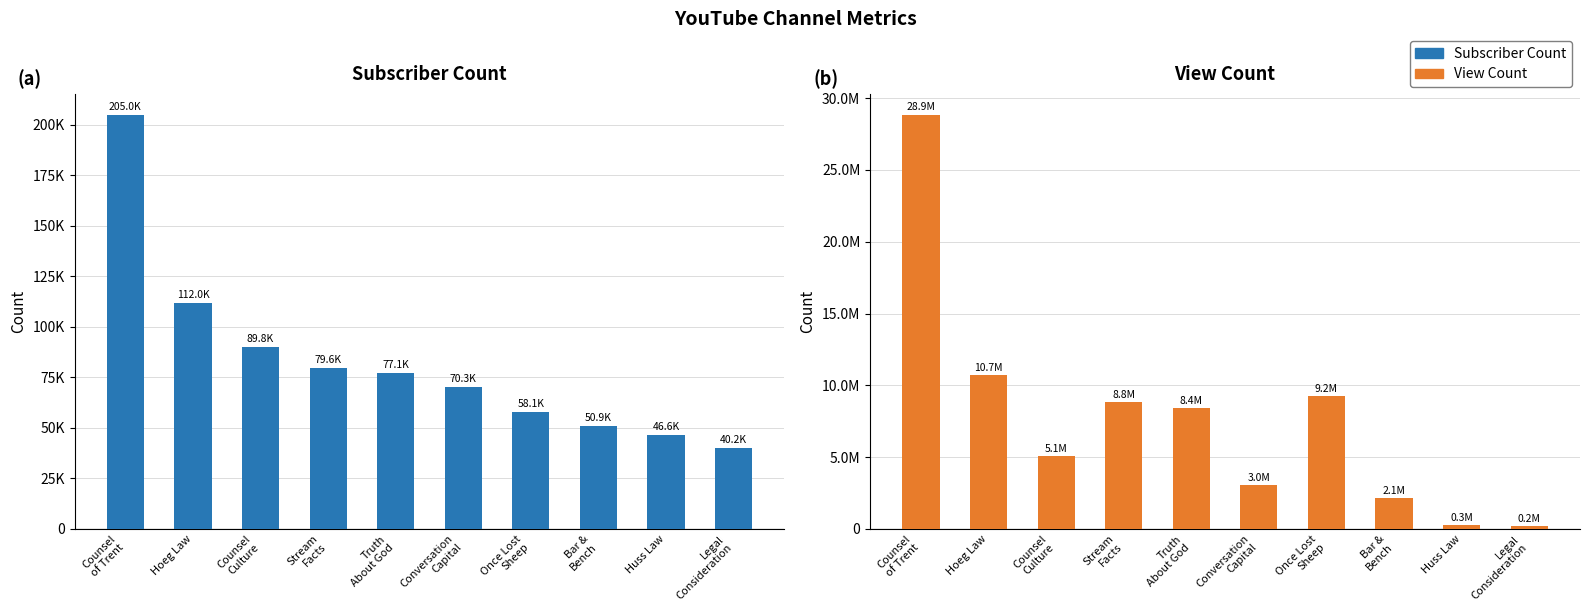

What are all the series names shown in the legend?

Subscriber Count, View Count